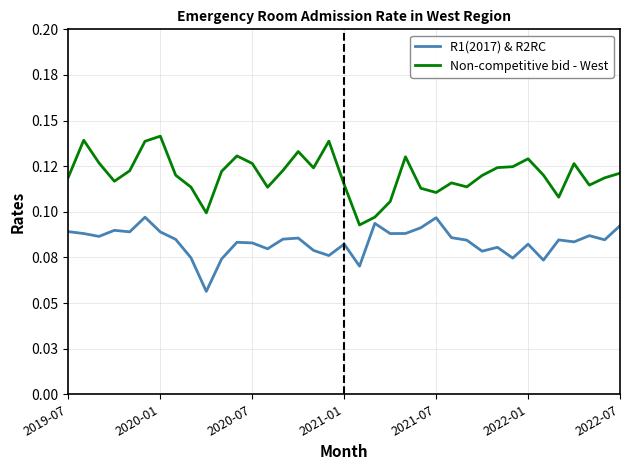

True or false: Non-competitive bid - West and R1(2017) & R2RC intersect in this chart.

False